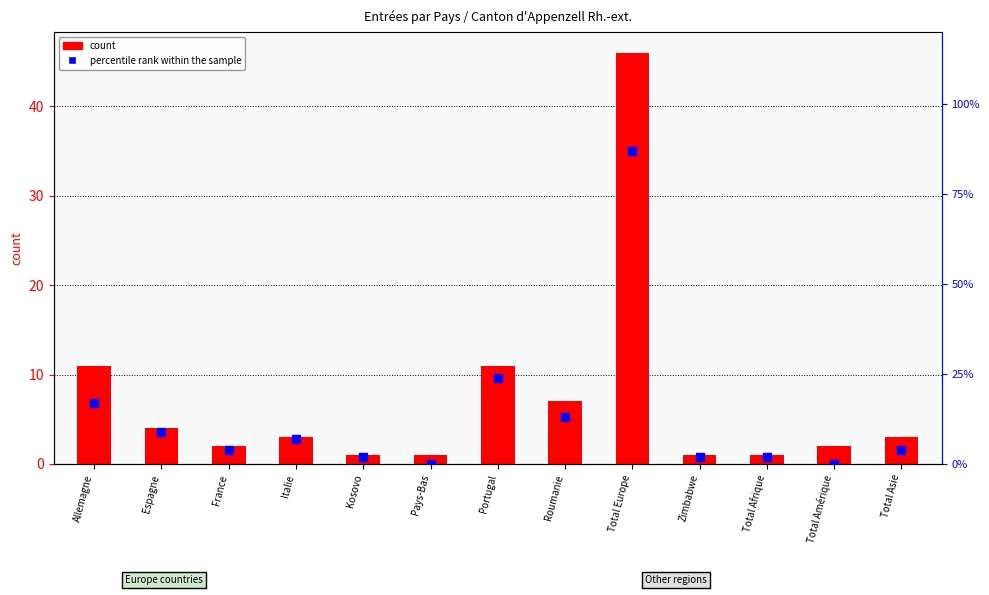

At which category is the sum across all series the highest?

Total Europe